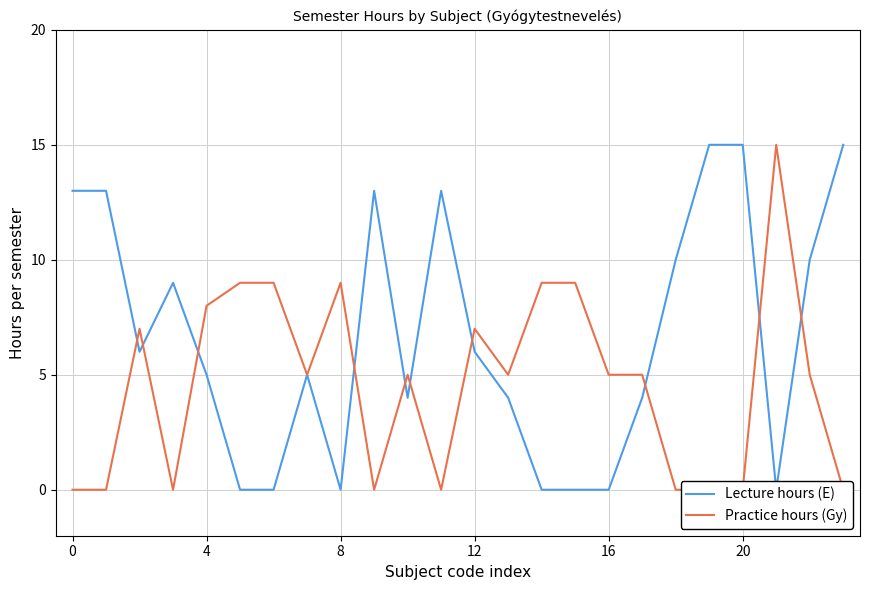

Which series has the largest total across all categories?

Lecture hours (E)